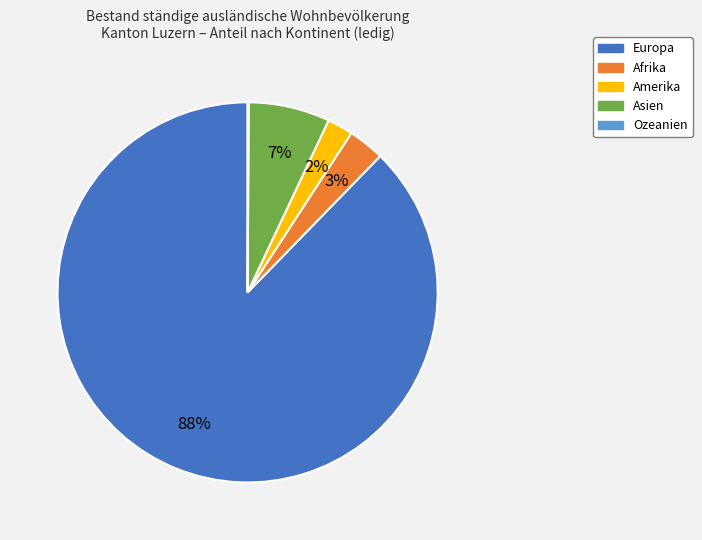

What percentage is the Asien slice, to the nearest percent?

7%